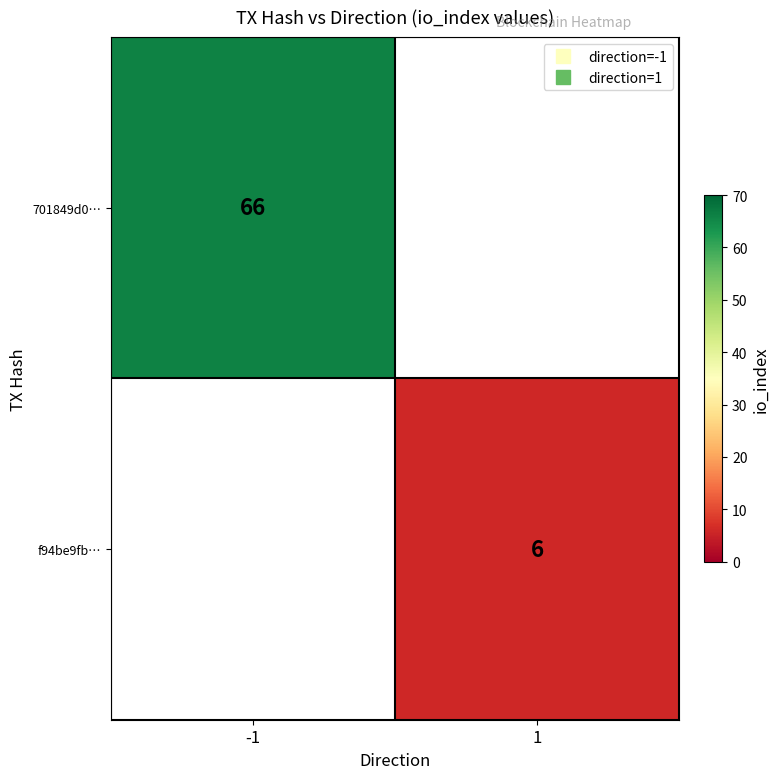

List the labels in order of f94be9fb… value, smallest first.

-1, 1